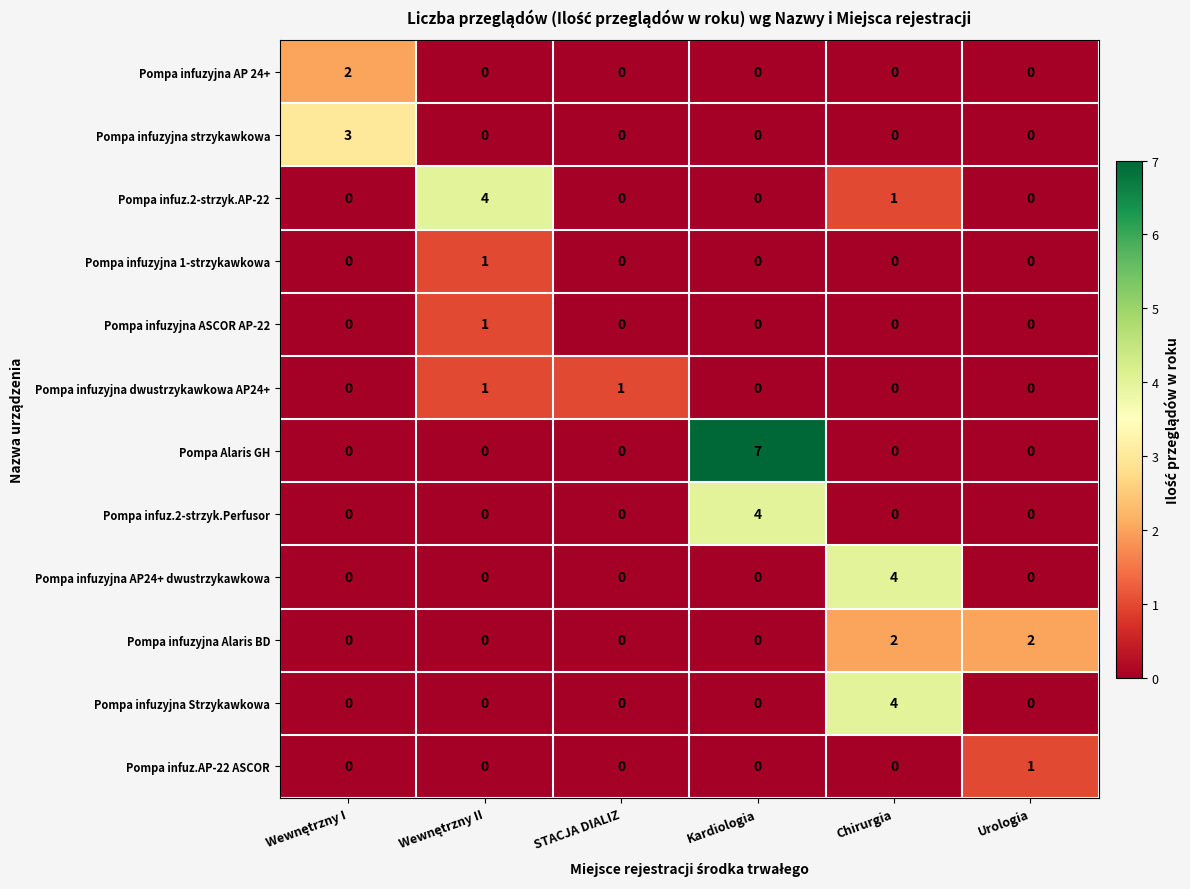

At how many categories does at least one series exceed 6?

1